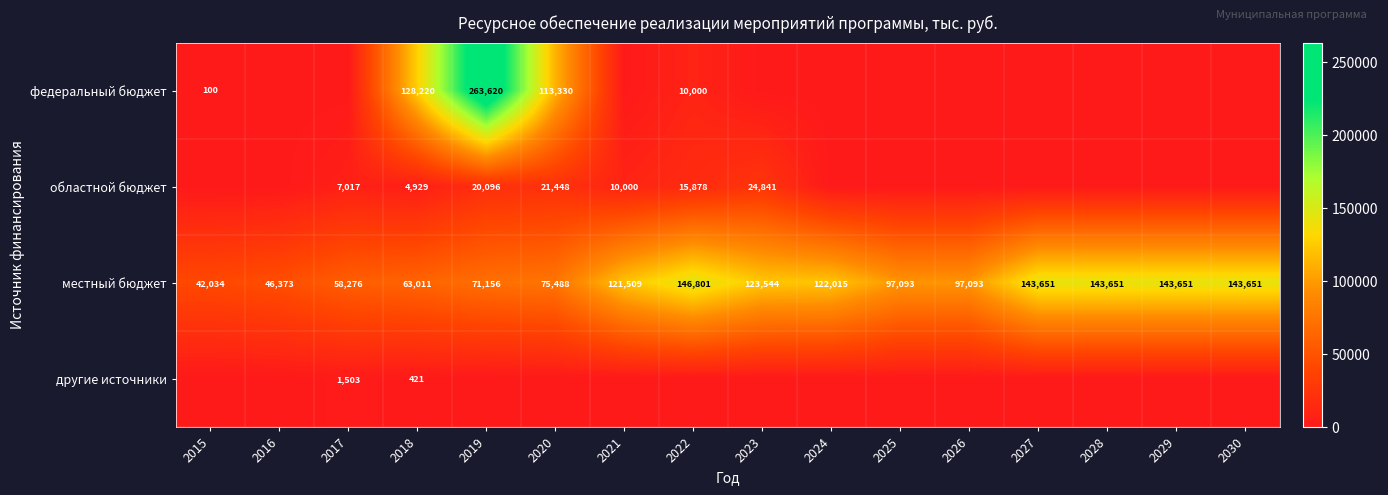

What is the difference between the second highest and minimum values in the местный бюджет series?

101617